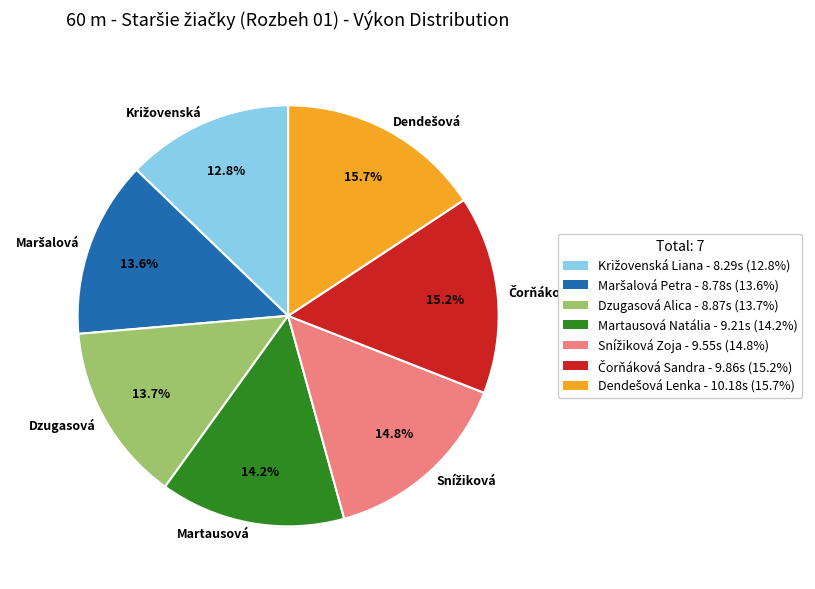

Does Martausová represent more than half of the total?

No